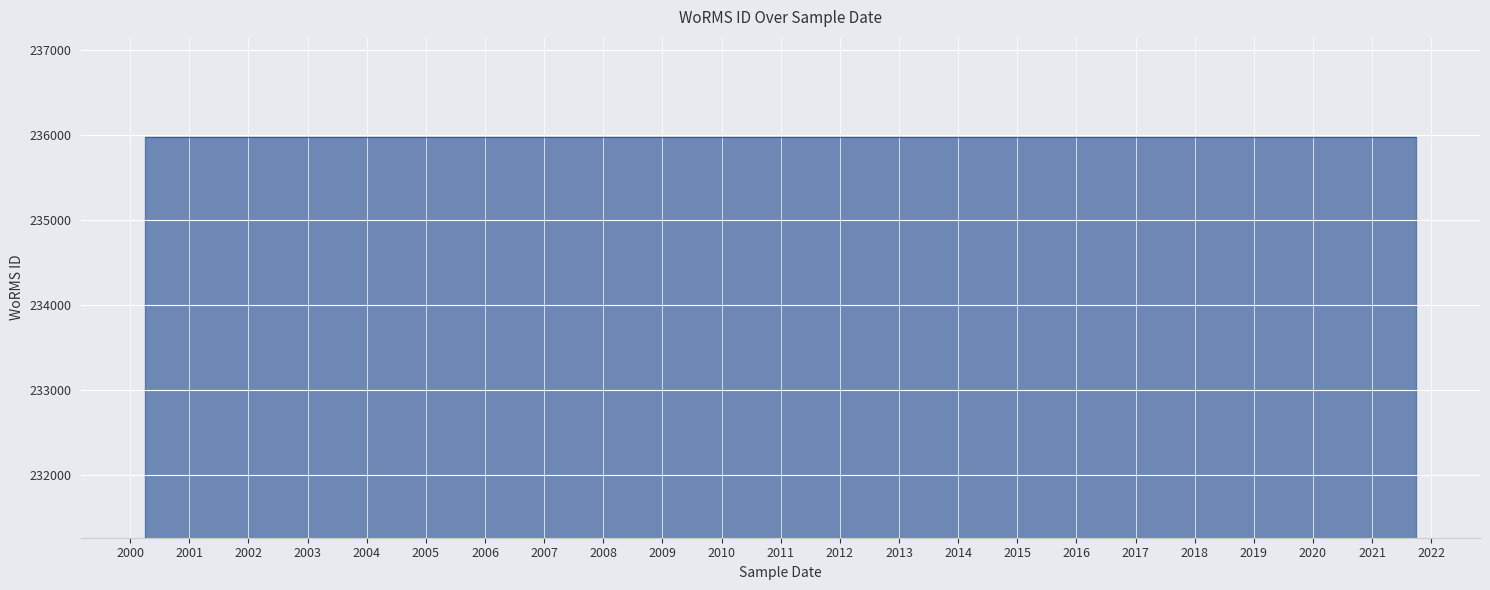

What is the ratio of the value at 01-12-2000 to the value at 02-10-2021?

1.0